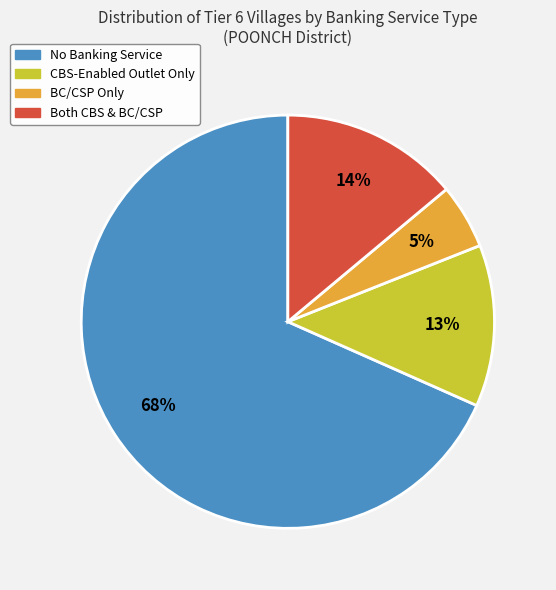

Does any single category account for the majority?

Yes